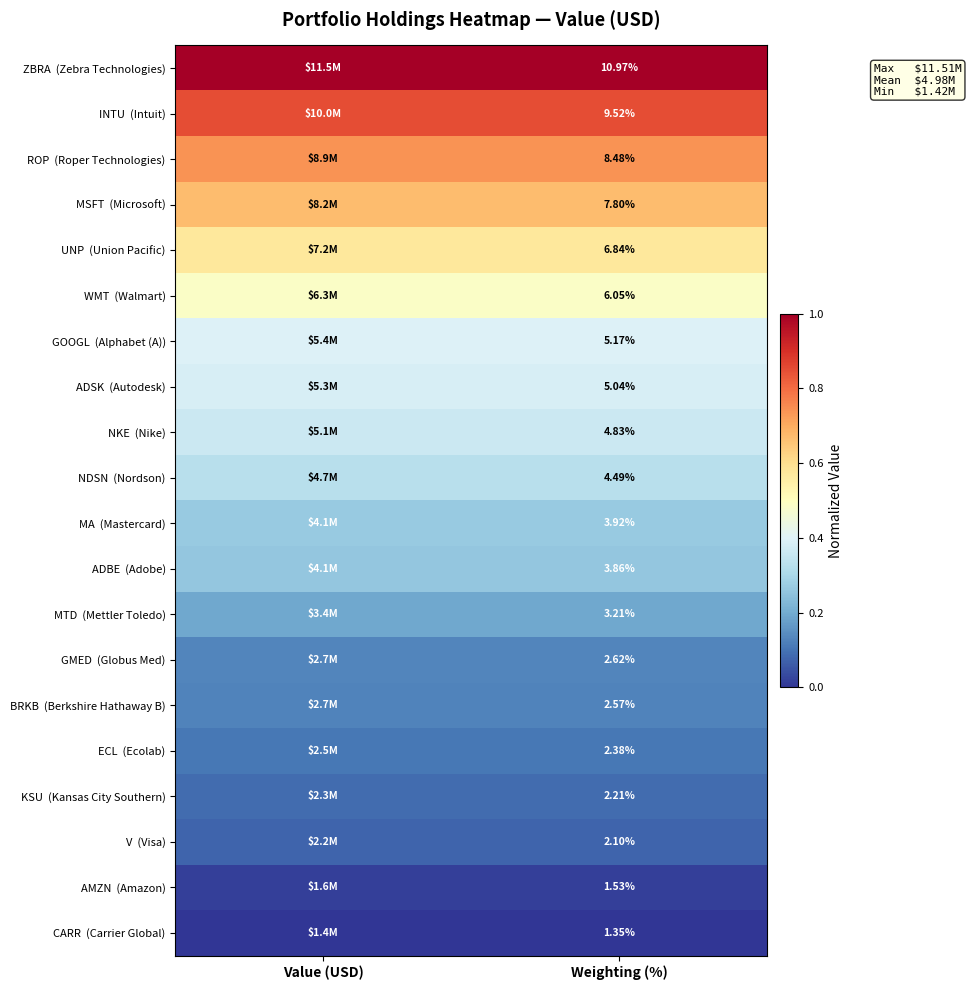

Rank the series by their maximum value, from highest to lowest.

ZBRA (Zebra Technologies), INTU (Intuit), ROP (Roper Technologies), MSFT (Microsoft), UNP (Union Pacific), WMT (Walmart), GOOGL (Alphabet (A)), ADSK (Autodesk), NKE (Nike), NDSN (Nordson), MA (Mastercard), ADBE (Adobe), MTD (Mettler Toledo), GMED (Globus Med), BRKB (Berkshire Hathaway B), ECL (Ecolab), KSU (Kansas City Southern), V (Visa), AMZN (Amazon), CARR (Carrier Global)